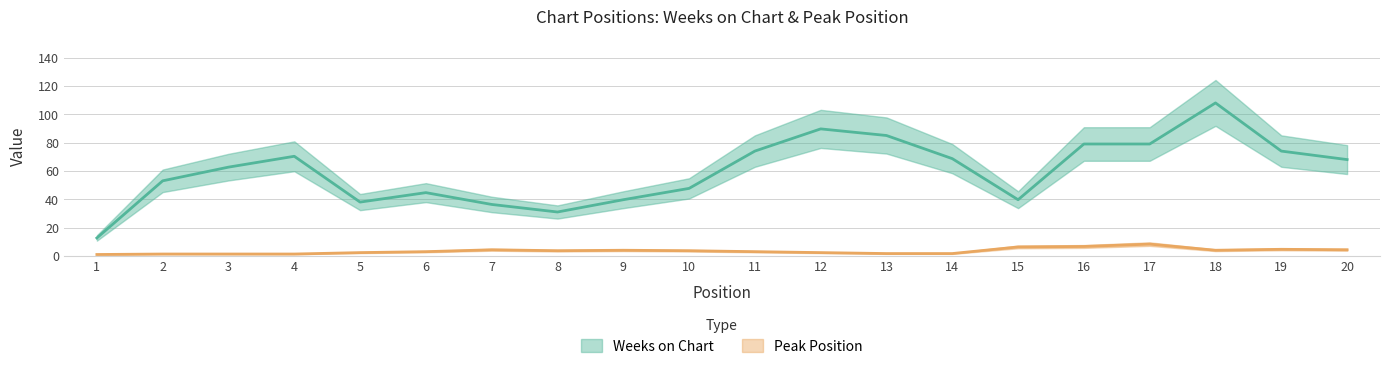

Read the Peak Position value at 17, to the nearest 5.

5